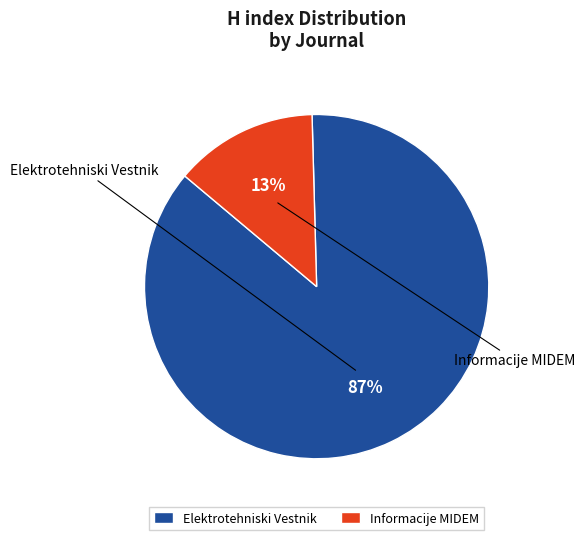

To the nearest percent, what is the average slice percentage?

50%